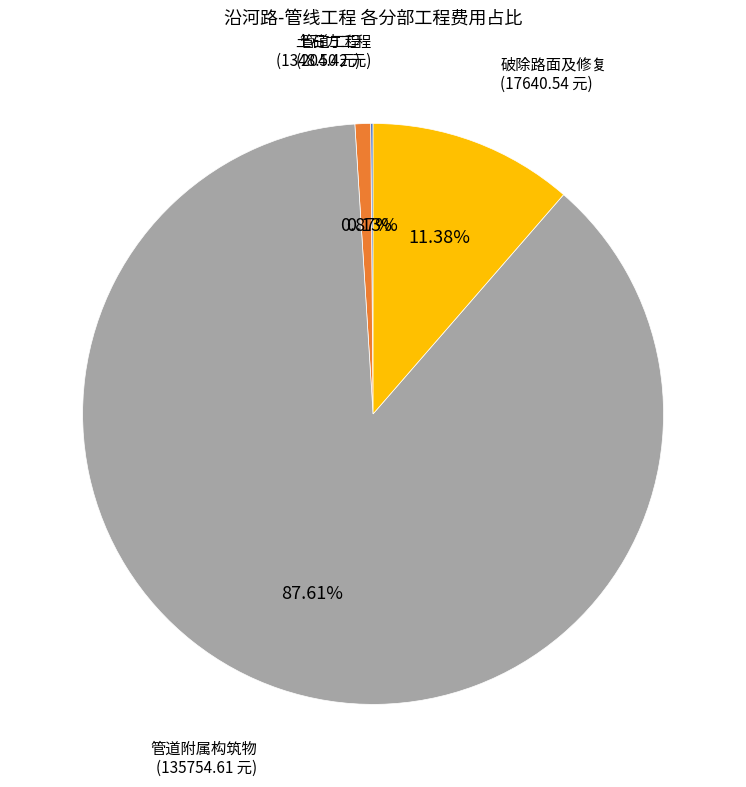

To the nearest percent, what is the difference between the largest and smallest slice percentages?

87%